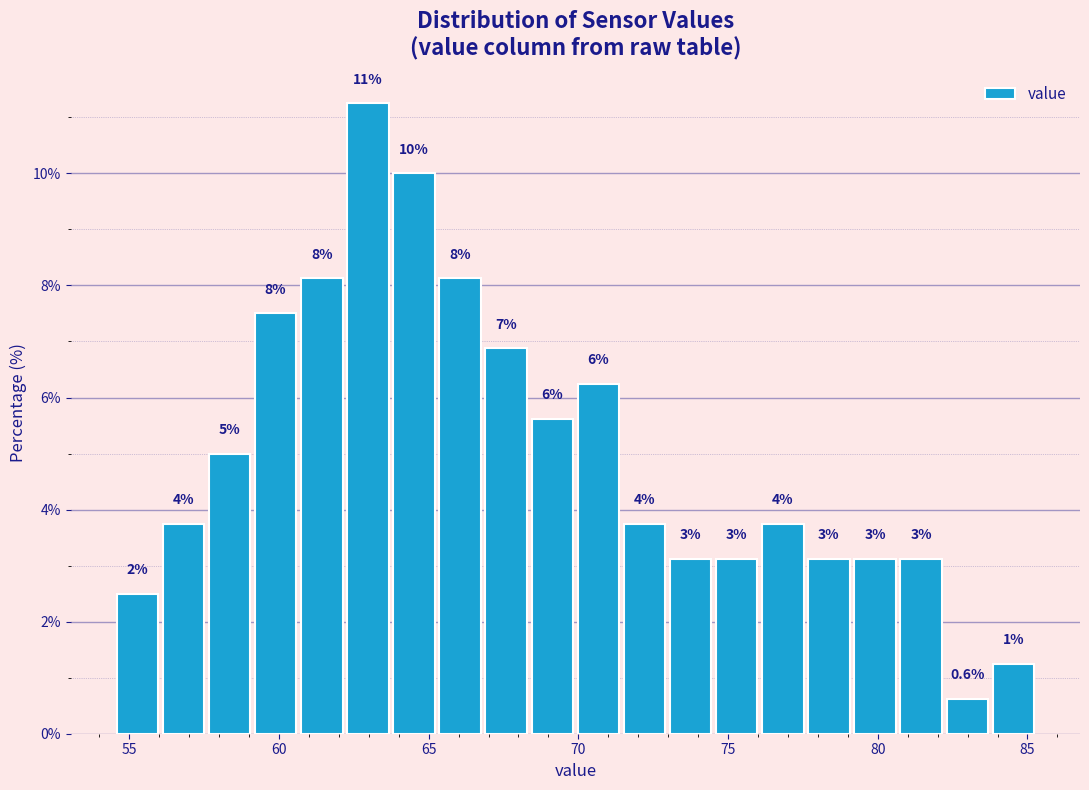

Read against the x-axis, roughly where is the centre of the tallest bar?

63.0